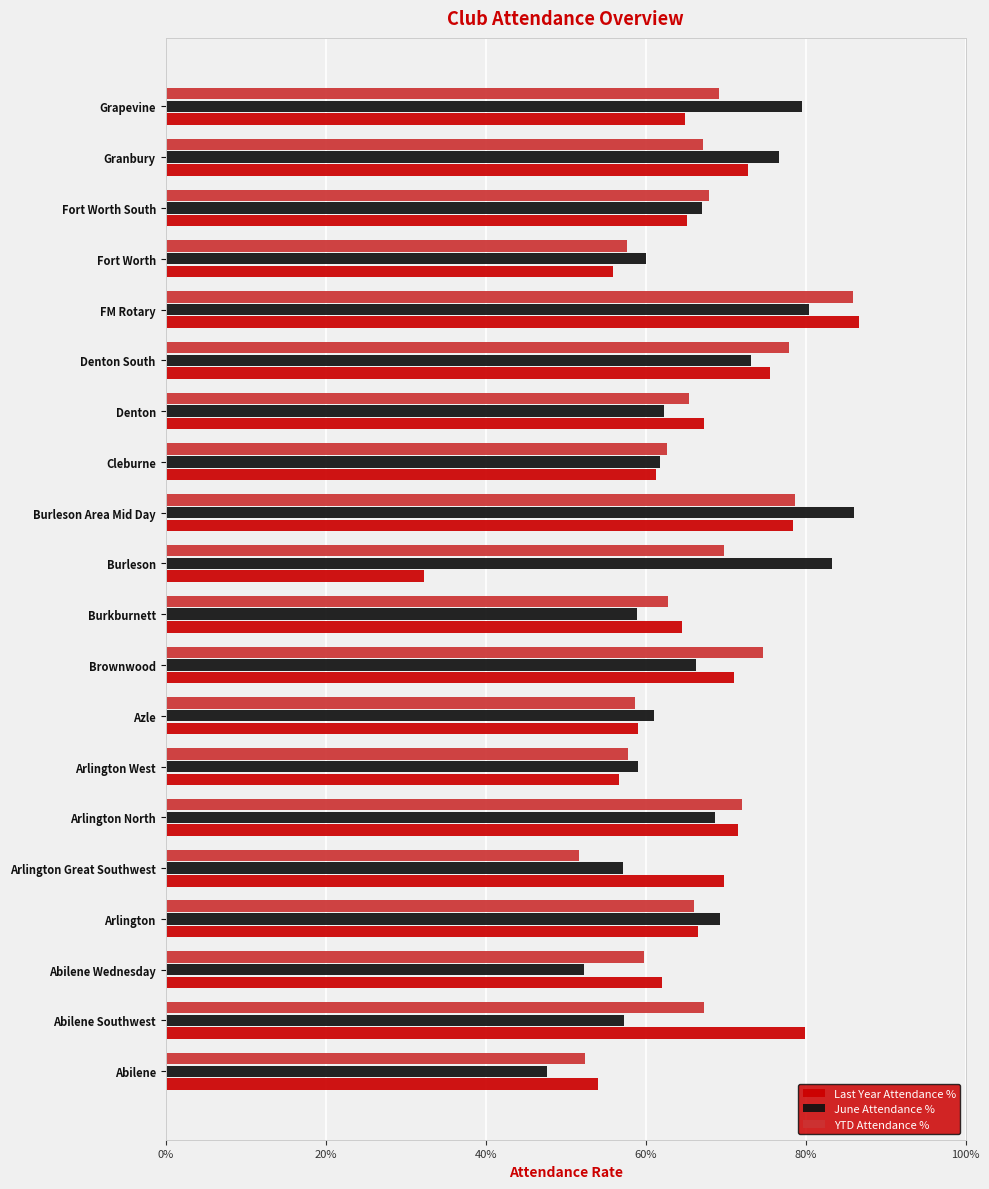

What value does the Last Year Attendance % series have at Denton South?

75.5